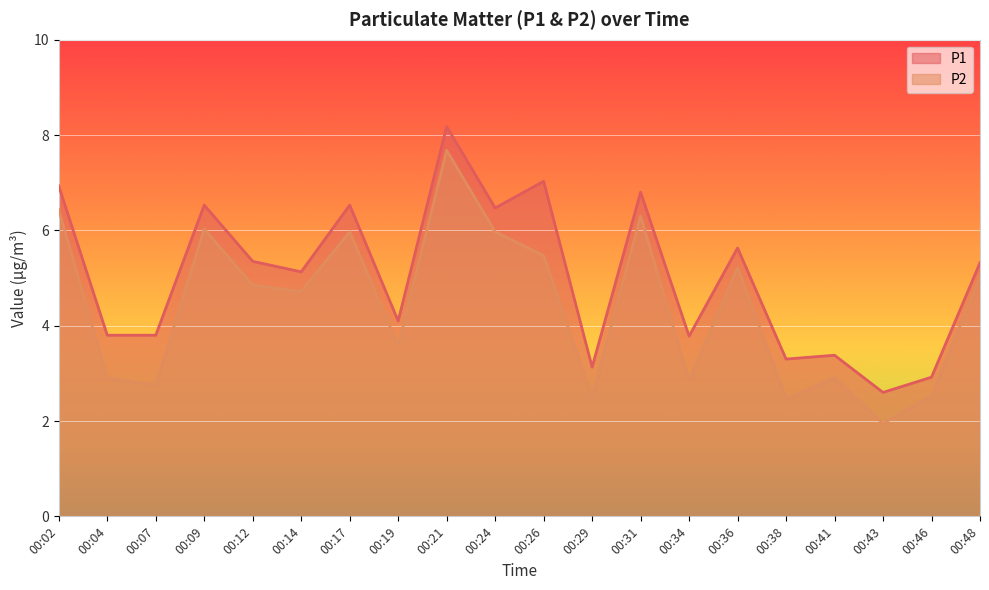

Reading left to right, what are all the values shown in this chart?

P1: 6.9	3.8	3.8	6.5	5.3	5.1	6.5	4.1	8.2	6.5	7.0	3.1	6.8	3.8	5.6	3.3	3.4	2.6	2.9	5.3
P2: 6.4	2.9	2.8	6.0	4.8	4.7	6.0	3.6	7.7	6.0	5.5	2.5	6.3	2.9	5.2	2.5	2.9	1.9	2.5	5.0